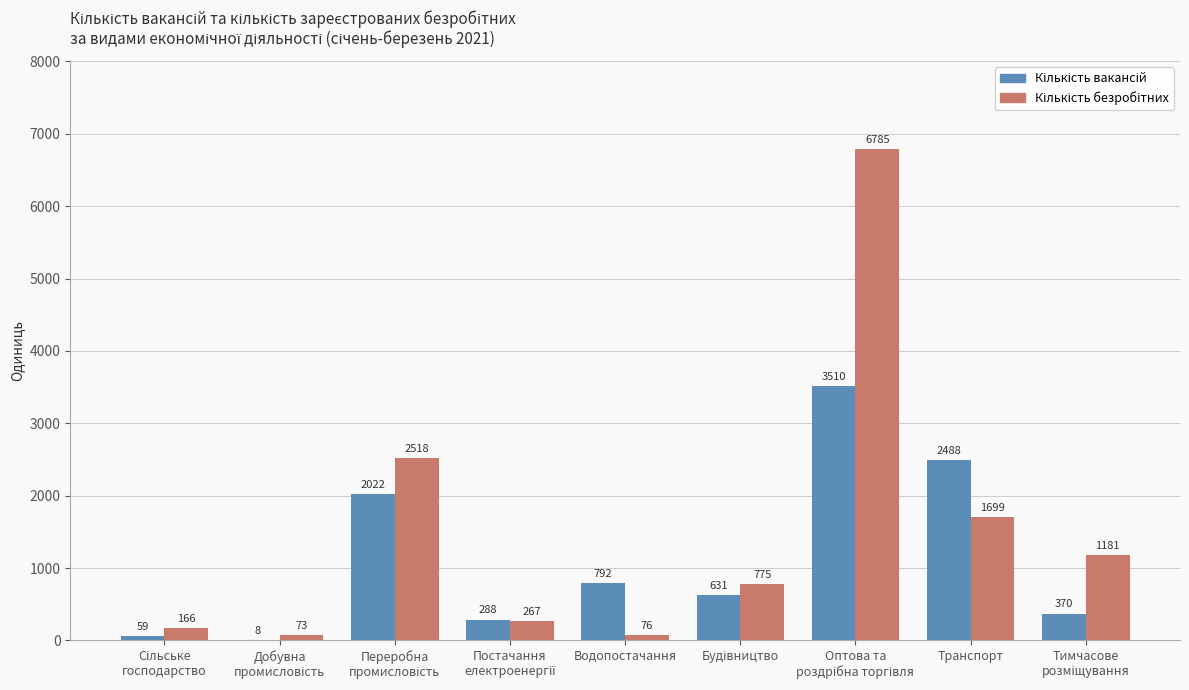

What is the maximum value shown in the chart?

6785